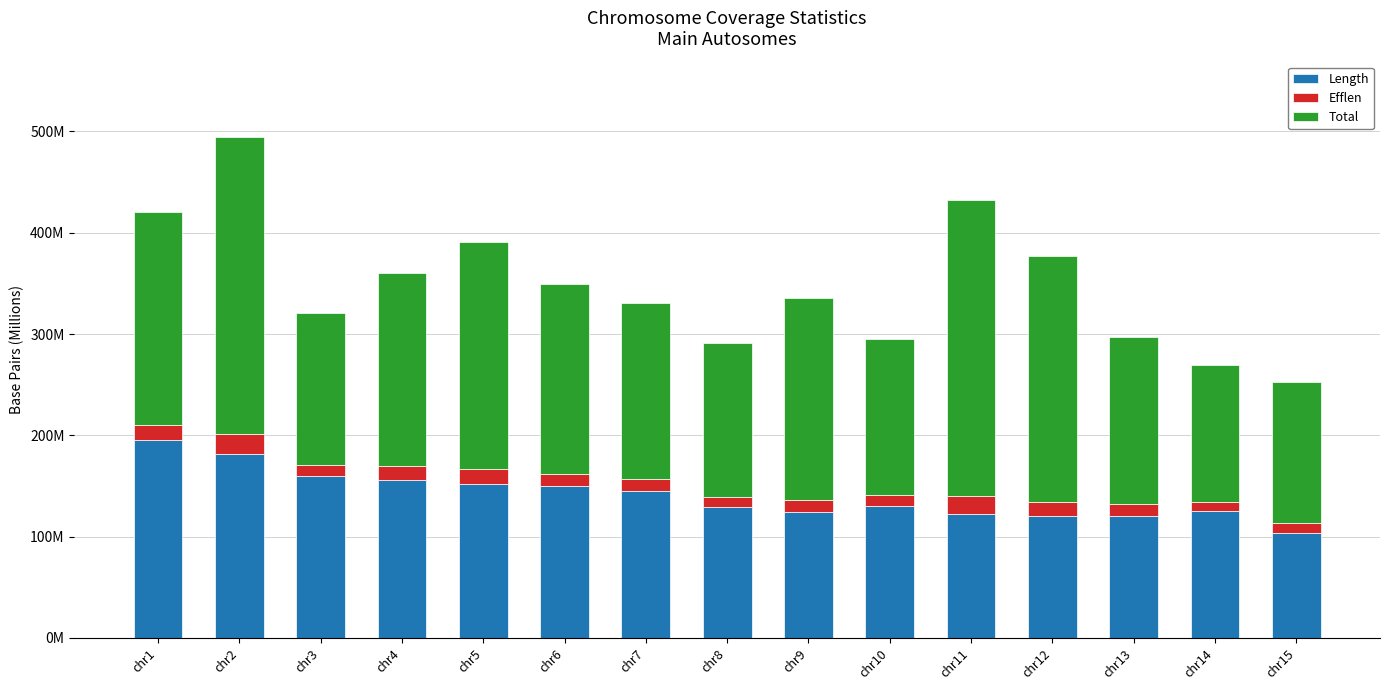

What are all the series names shown in the legend?

Length, Efflen, Total